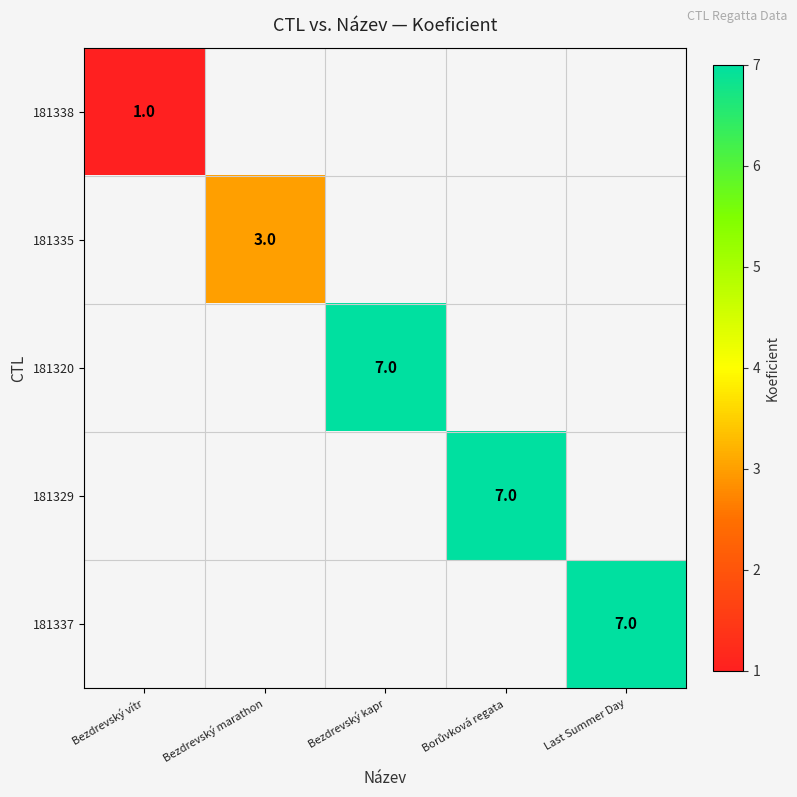

The 181338 series shows 2 at Bezdrevský vítr. True or false?

False